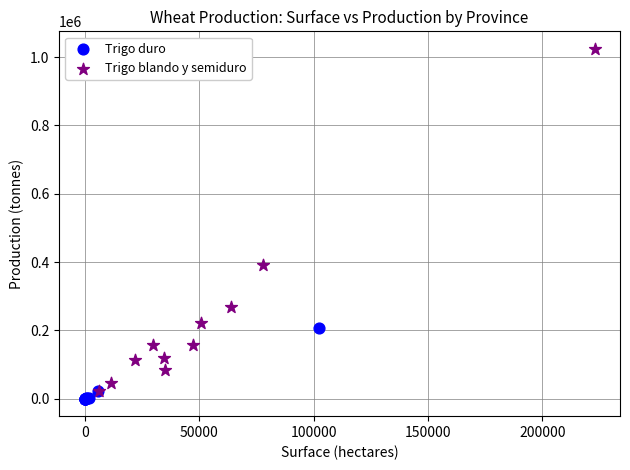

Which series has the largest Y range (max minus min)?

Trigo blando y semiduro